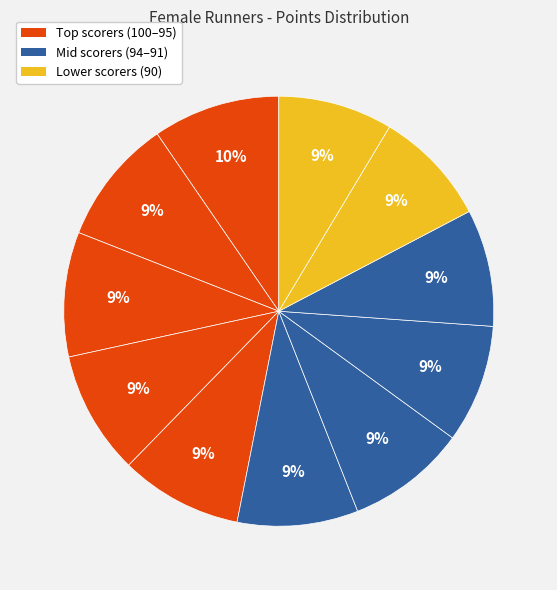

How many segments does this pie chart have?

11